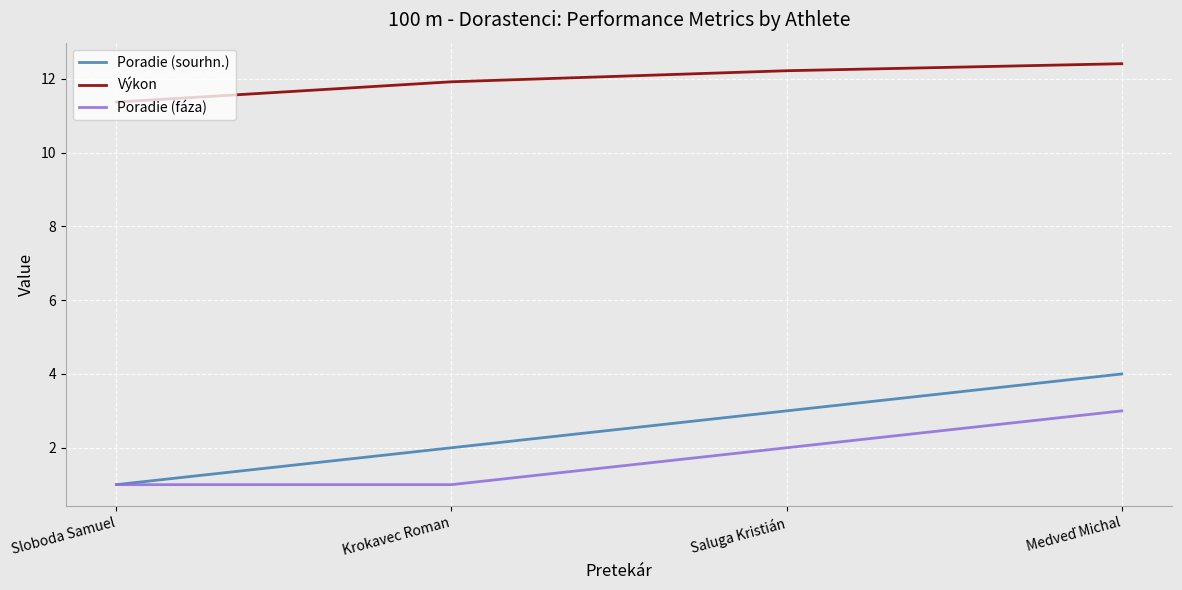

What is the total value across all series at Sloboda Samuel?

13.4